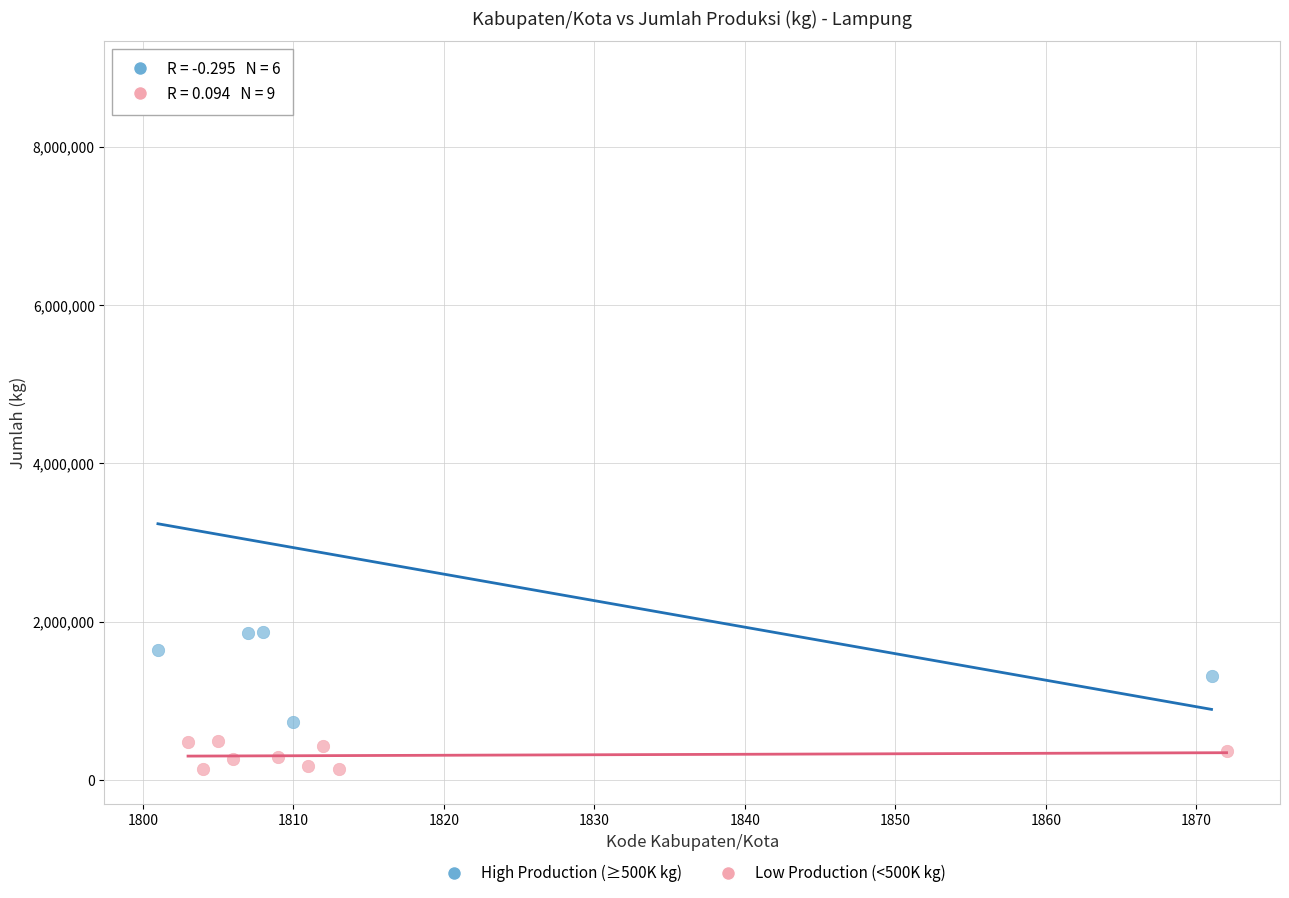

Which series reaches the minimum Y coordinate?

Low Production (<500K kg)